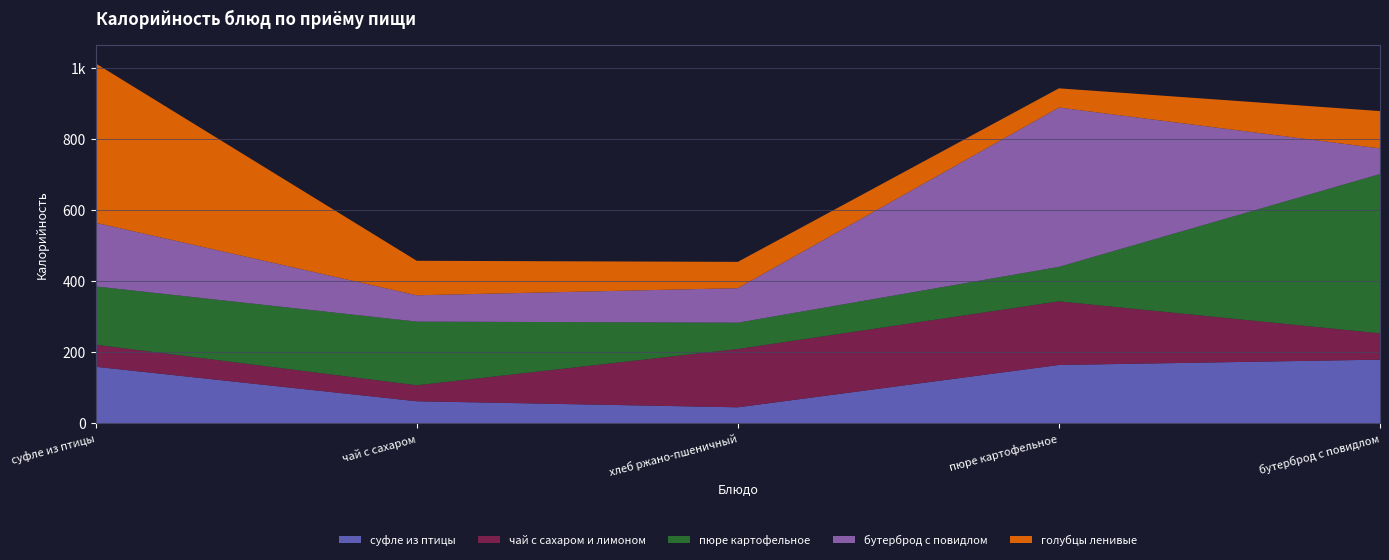

Reading left to right, list all the values displayed in this chart.

суфле из птицы: суфле из птицы=159	чай с сахаром=62	хлеб ржано-пшеничный=45	пюре картофельное=164	бутерброд с повидлом=179
чай с сахаром и лимоном: суфле из птицы=62	чай с сахаром=45	хлеб ржано-пшеничный=164	пюре картофельное=179	бутерброд с повидлом=74
пюре картофельное: суфле из птицы=164	чай с сахаром=179	хлеб ржано-пшеничный=74	пюре картофельное=97	бутерброд с повидлом=448
бутерброд с повидлом: суфле из птицы=179	чай с сахаром=74	хлеб ржано-пшеничный=97	пюре картофельное=448	бутерброд с повидлом=72
голубцы ленивые: суфле из птицы=448	чай с сахаром=97	хлеб ржано-пшеничный=74	пюре картофельное=54	бутерброд с повидлом=105